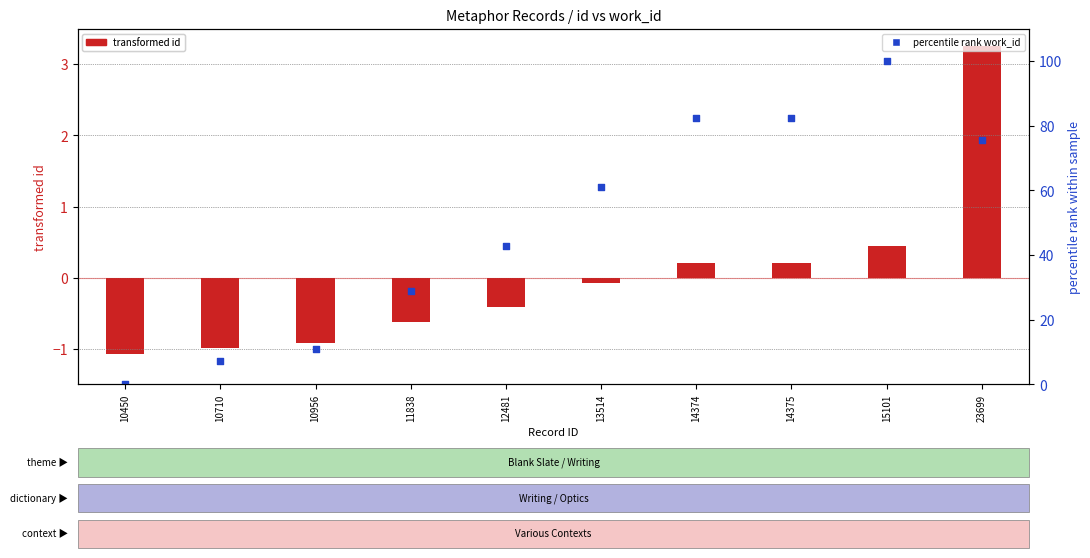

Which series has the largest total across all categories?

percentile rank work_id